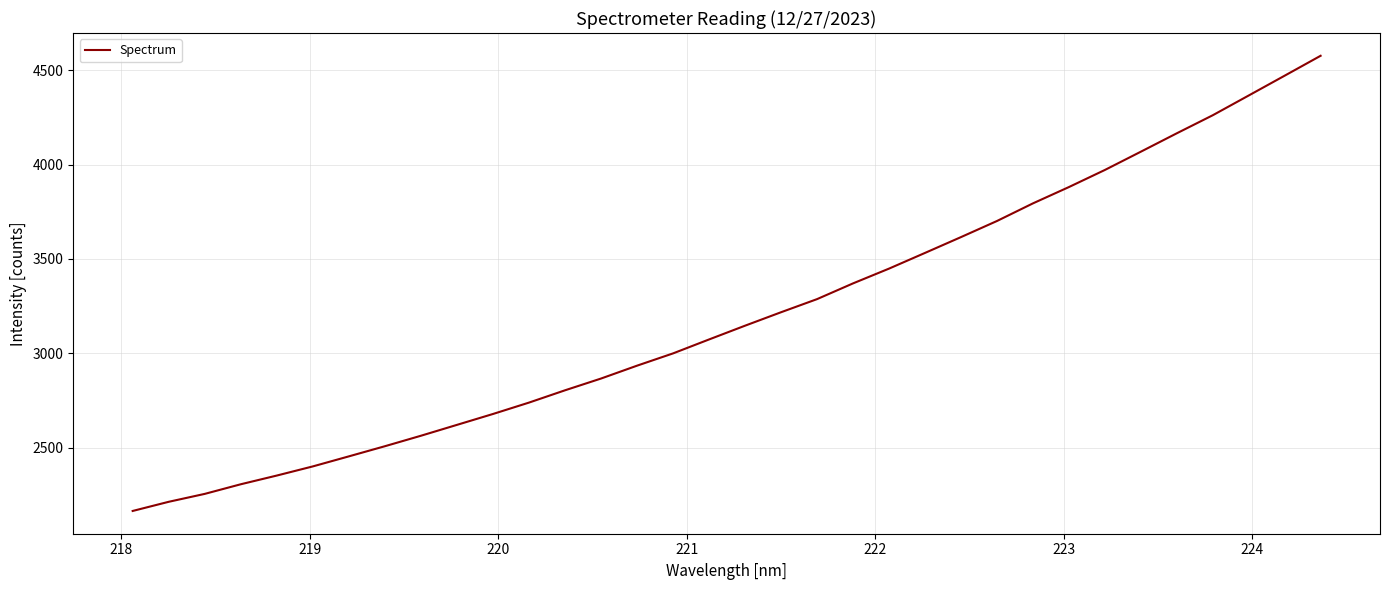

What is the maximum value shown in the chart?

4576.0